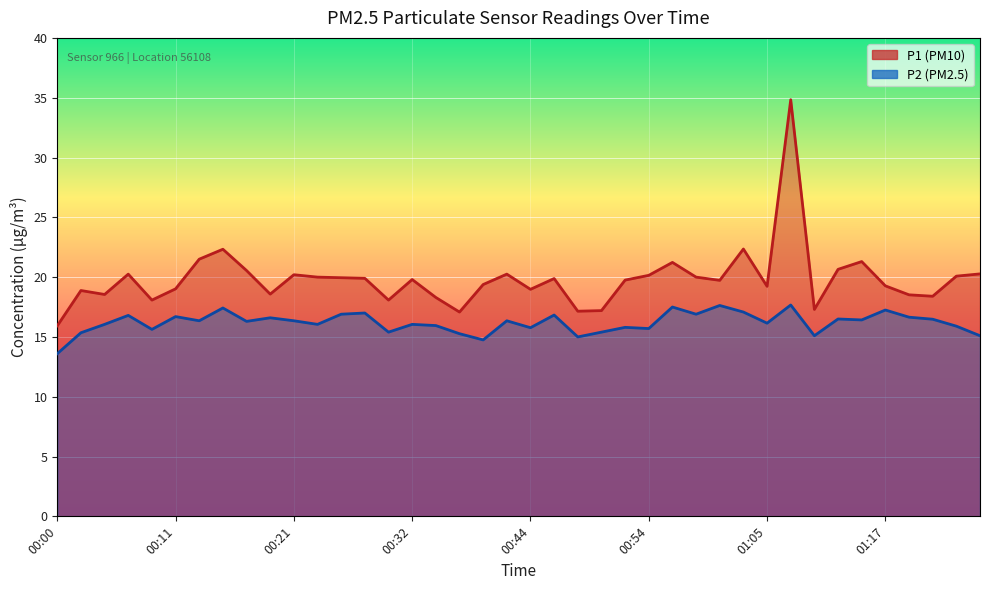

What is the minimum value for P2?

13.6